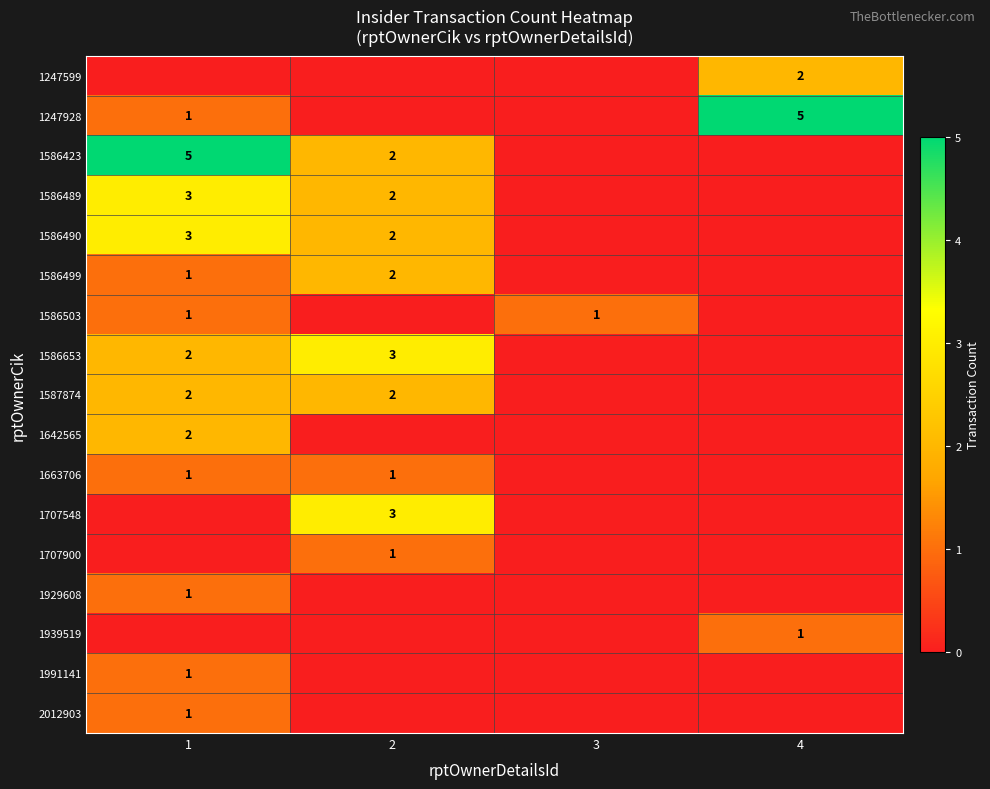

How many data points does each series have?

4